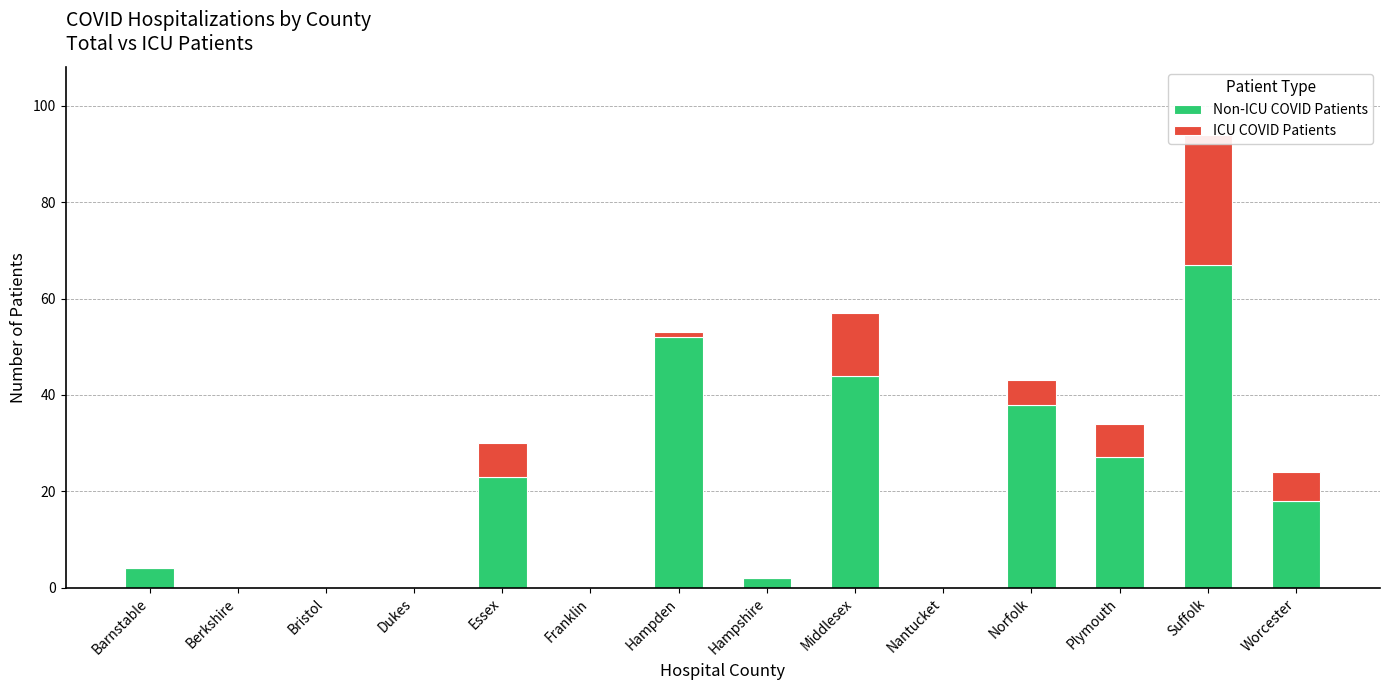

What is the difference between the second highest and second lowest values in the Non-ICU COVID Patients series?

52